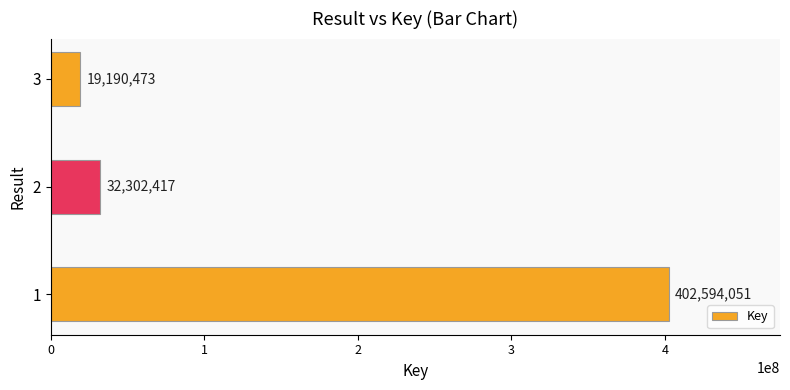

Rank the categories by value from lowest to highest.

3, 2, 1